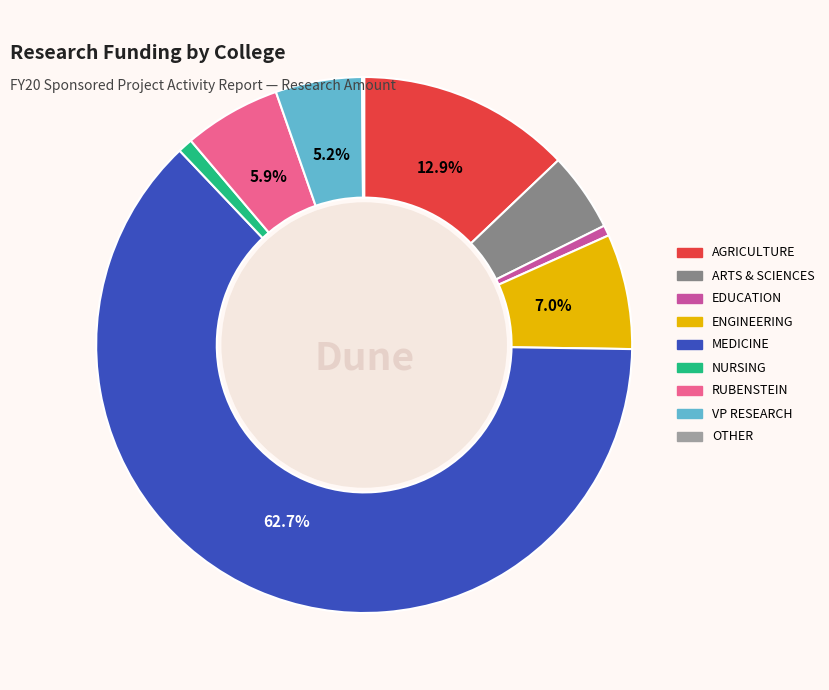

Does any single category account for the majority?

Yes